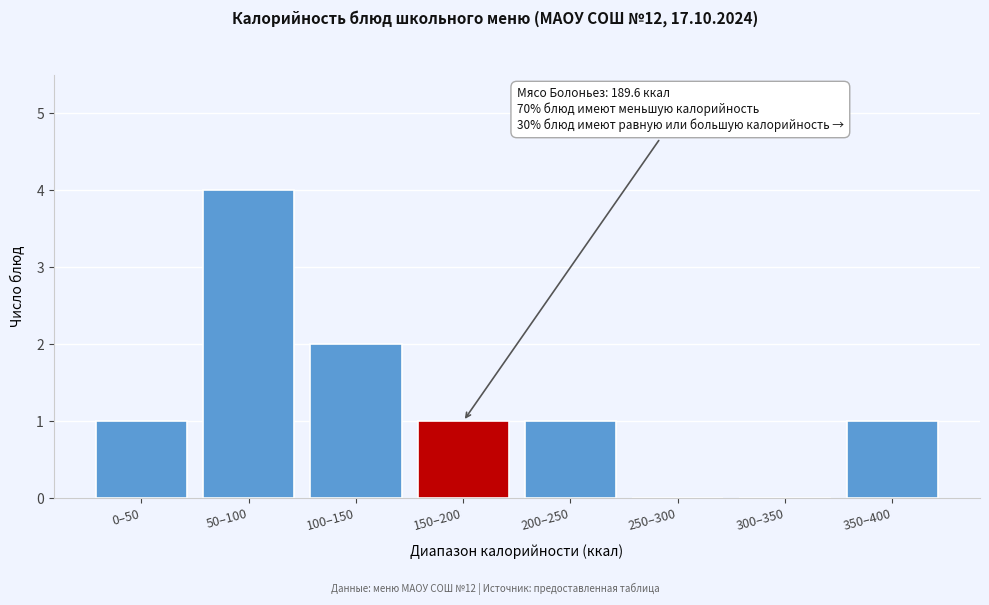

Reading right to left, extract all data points from this chart.

350–400=1	300–350=0	250–300=0	200–250=1	150–200=1	100–150=2	50–100=4	0–50=1